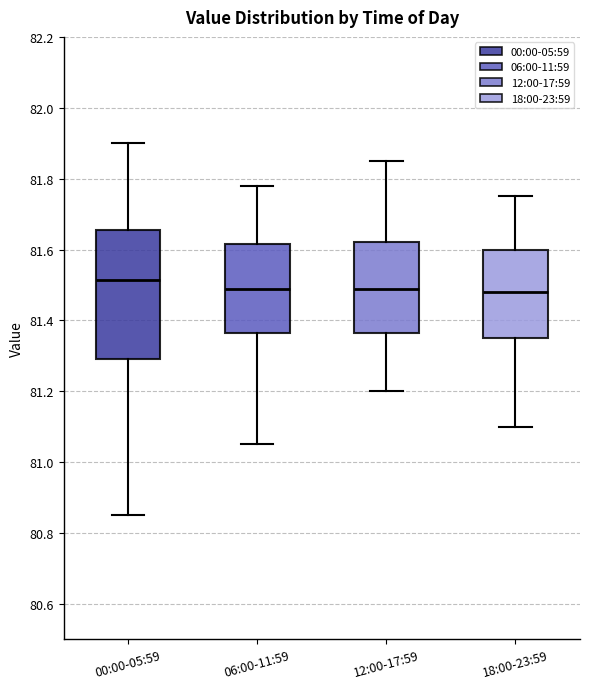

Which box's median line is the highest?

00:00-05:59